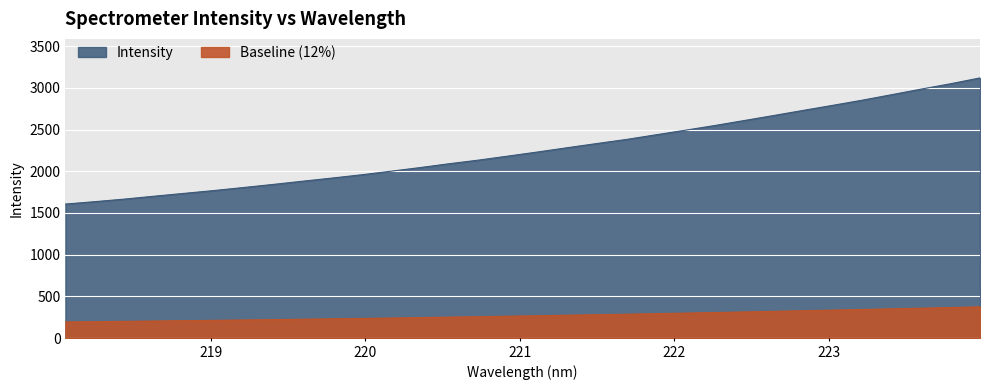

Rank the categories by value from lowest to highest.

218.0596, 218.2508, 218.442, 218.6332, 218.8244, 219.0156, 219.2067, 219.3979, 219.589, 219.7801, 219.9712, 220.1623, 220.3533, 220.5444, 220.7354, 220.9264, 221.1174, 221.3083, 221.4993, 221.6902, 221.8812, 222.0721, 222.263, 222.4538, 222.6447, 222.8355, 223.0264, 223.2172, 223.408, 223.5987, 223.7895, 223.9802